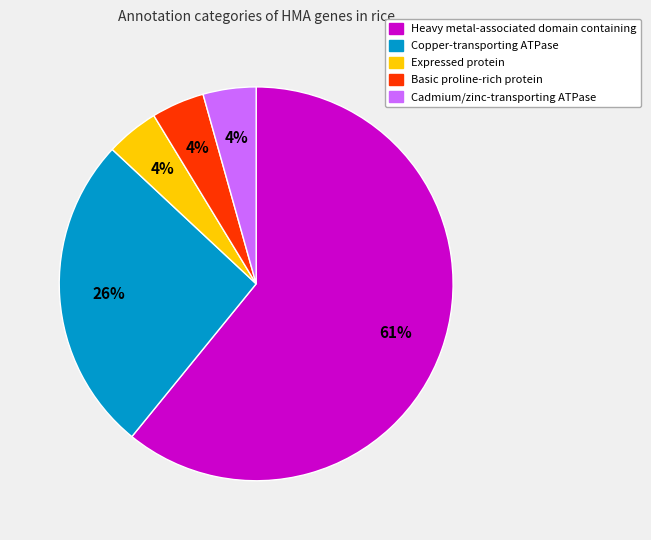

To the nearest percent, what is the average slice percentage?

20%